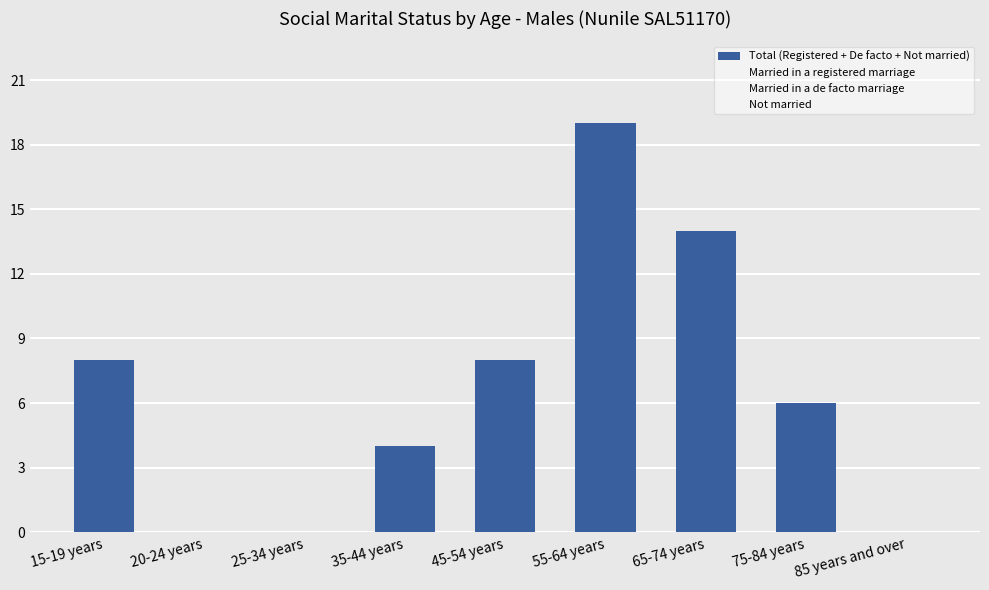

What is the value of the Married in a registered marriage bar at the 7th from the left?

10